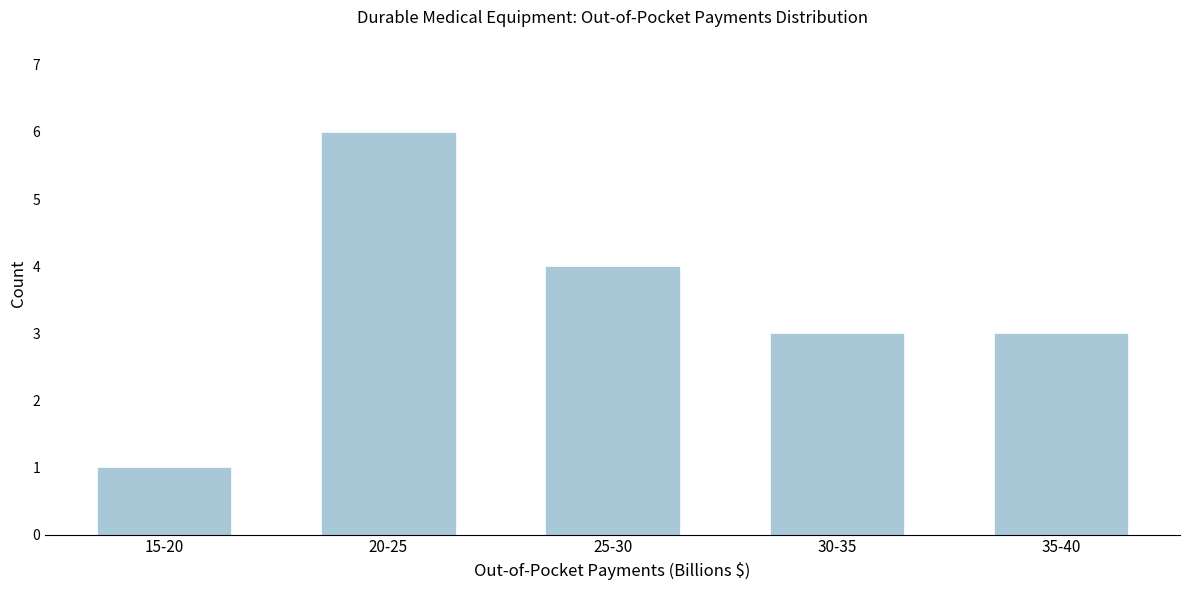

Reading right to left, what are all the values shown in this chart?

3	3	4	6	1